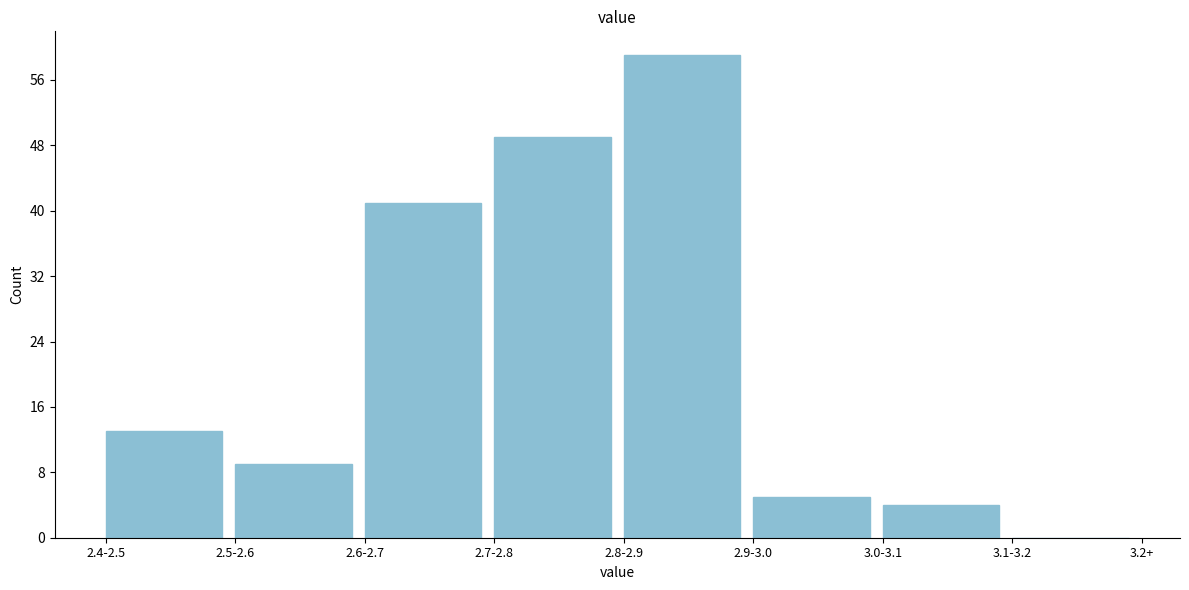

Reading left to right, what are all the values shown in this chart?

2.4-2.5=13	2.5-2.6=9	2.6-2.7=41	2.7-2.8=49	2.8-2.9=59	2.9-3.0=5	3.0-3.1=4	3.1-3.2=0